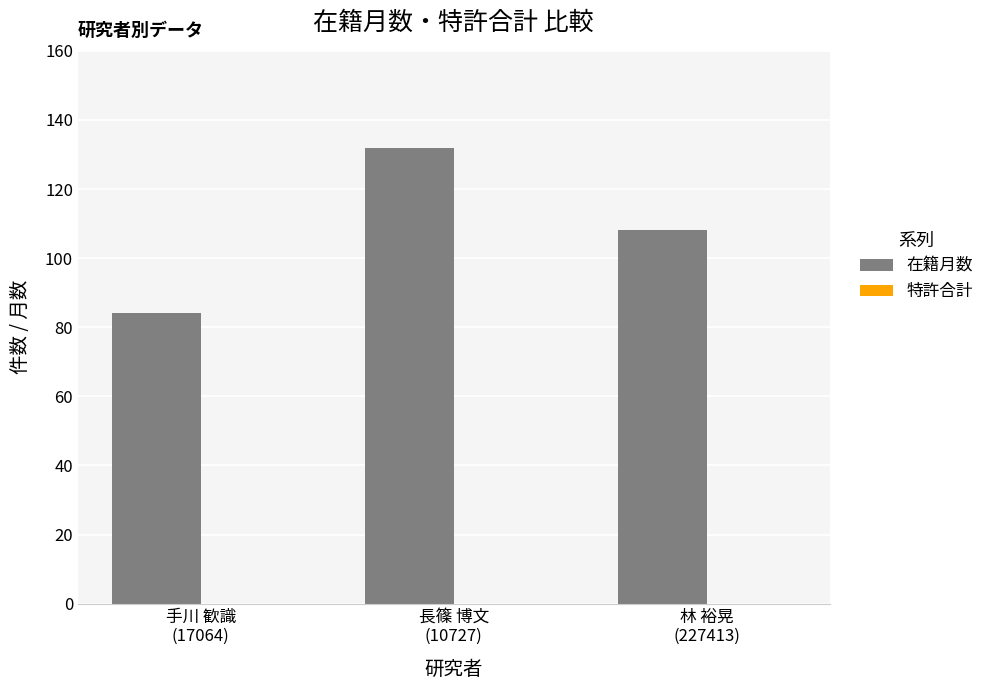

What is the difference between the maximum and minimum values?

48